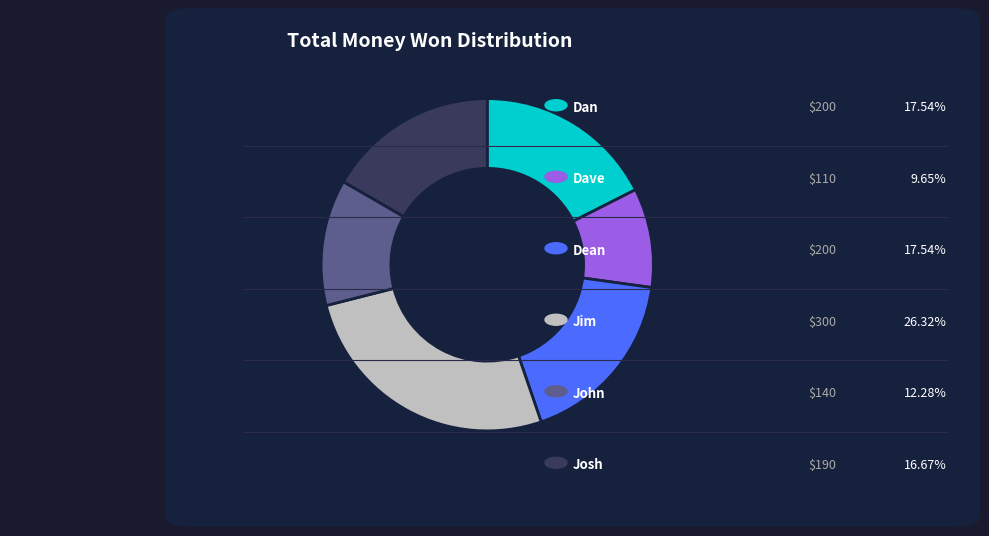

Is there any slice that represents more than half of the pie?

No